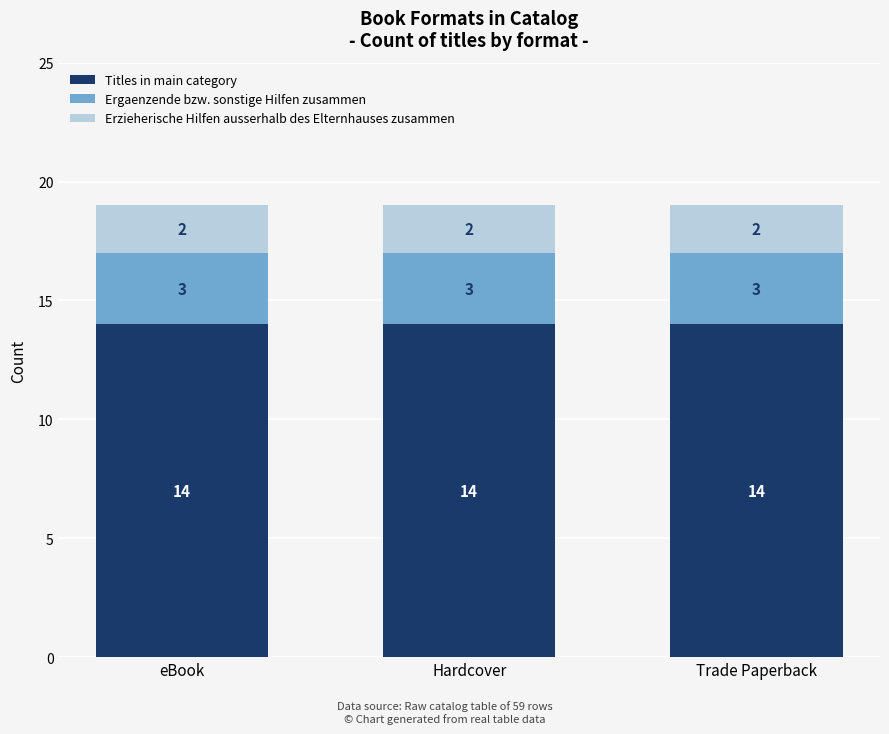

What is the highest value of the Titles in main category series?

14